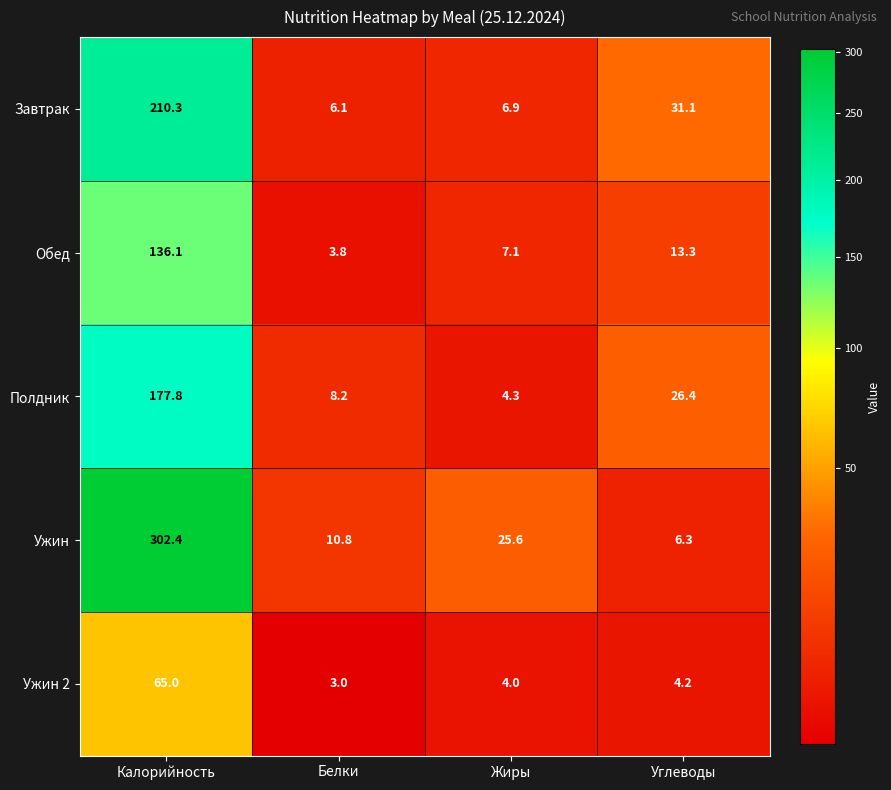

Reading left to right, list all the values displayed in this chart.

Завтрак: Калорийность=210.3	Белки=6.1	Жиры=6.9	Углеводы=31.1
Обед: Калорийность=136.1	Белки=3.8	Жиры=7.1	Углеводы=13.3
Полдник: Калорийность=177.8	Белки=8.2	Жиры=4.3	Углеводы=26.4
Ужин: Калорийность=302.4	Белки=10.8	Жиры=25.6	Углеводы=6.3
Ужин 2: Калорийность=65.0	Белки=3.0	Жиры=4.0	Углеводы=4.2